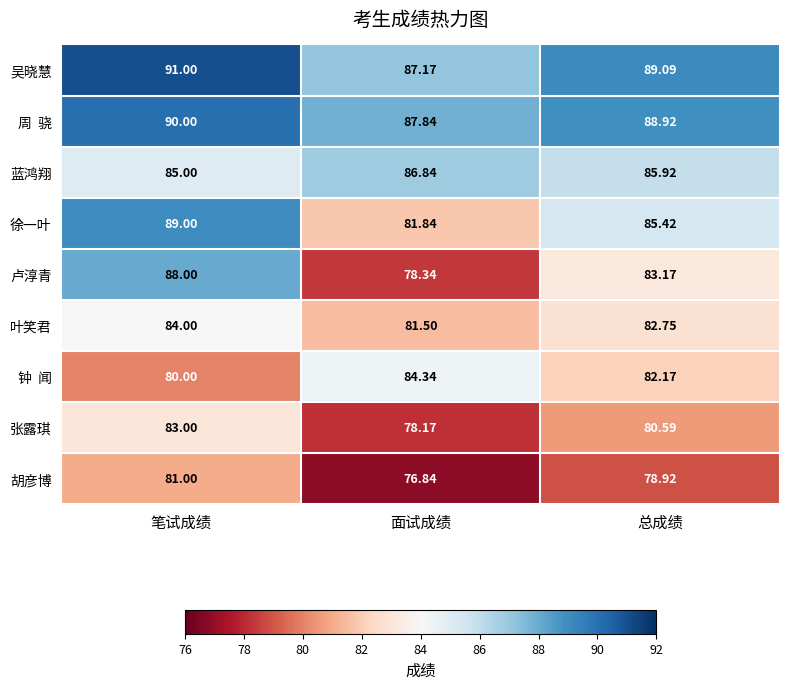

How many categories are shown in the chart?

3